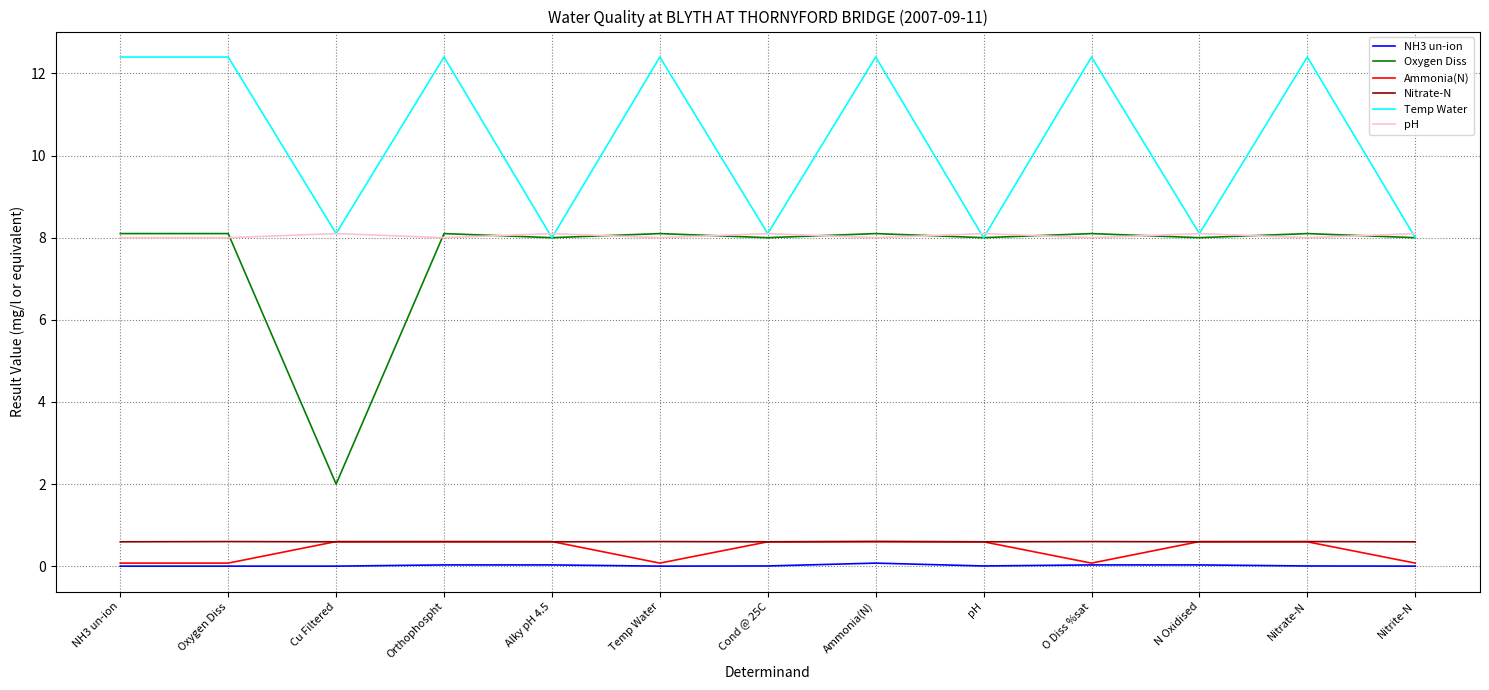

What is the greatest value displayed?

12.4